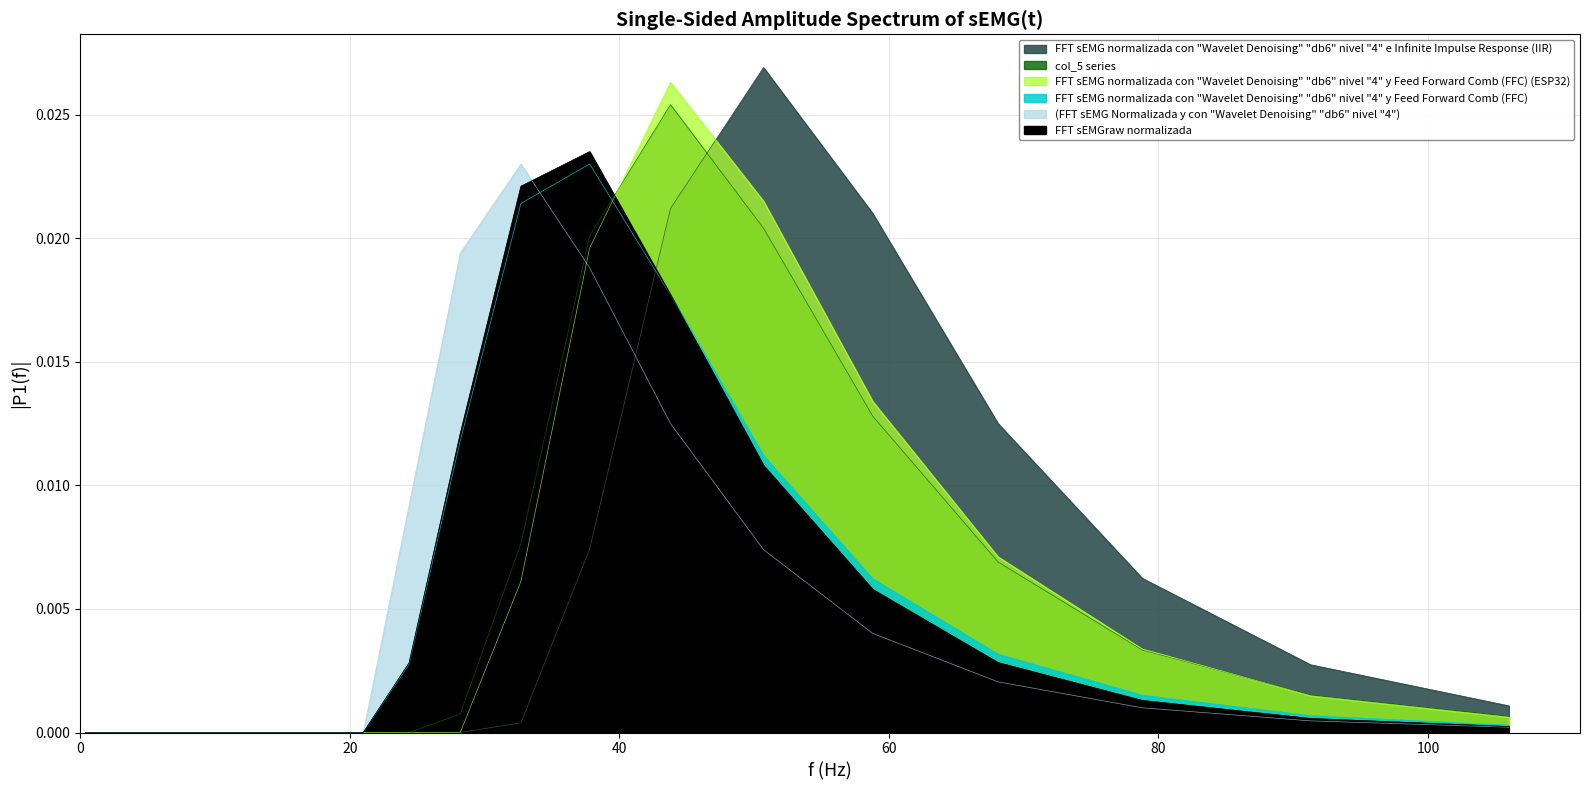

What is the sum of all col_1 values?

0.1